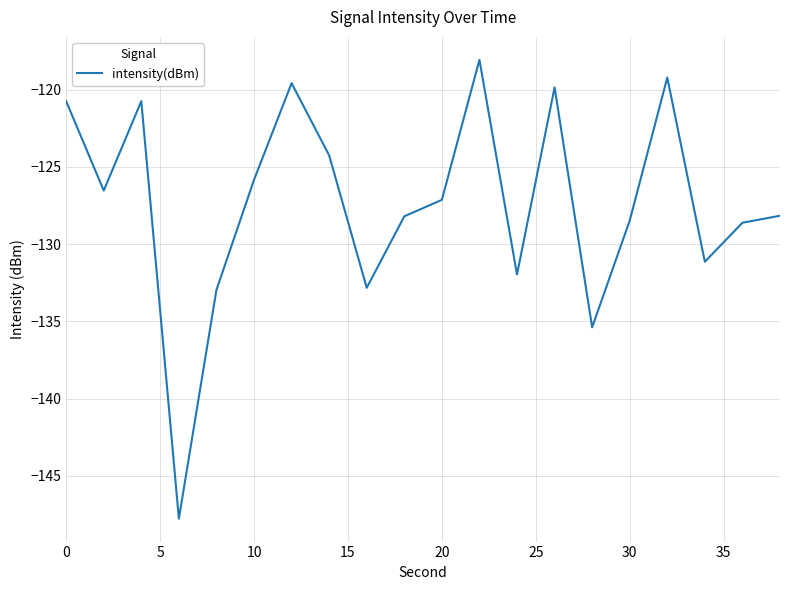

Does the chart have visible grid lines?

Yes